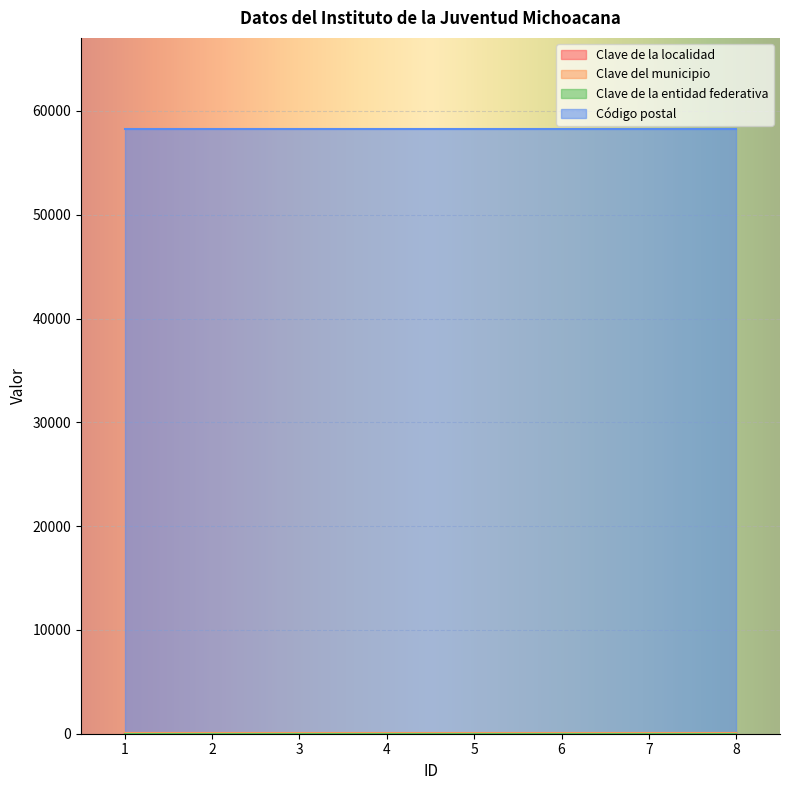

True or false: Clave de la localidad and Clave de la entidad federativa intersect in this chart.

False